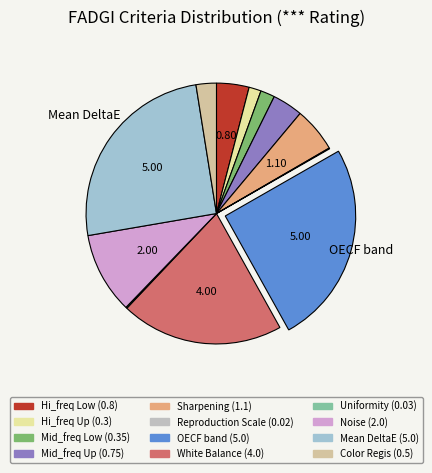

Rank the categories by value from lowest to highest.

Reproduction Scale, Uniformity, Hi_freq Up, Mid_freq Low, Color Regis, Mid_freq Up, Hi_freq Low, Sharpening, Noise, White Balance, OECF band, Mean DeltaE